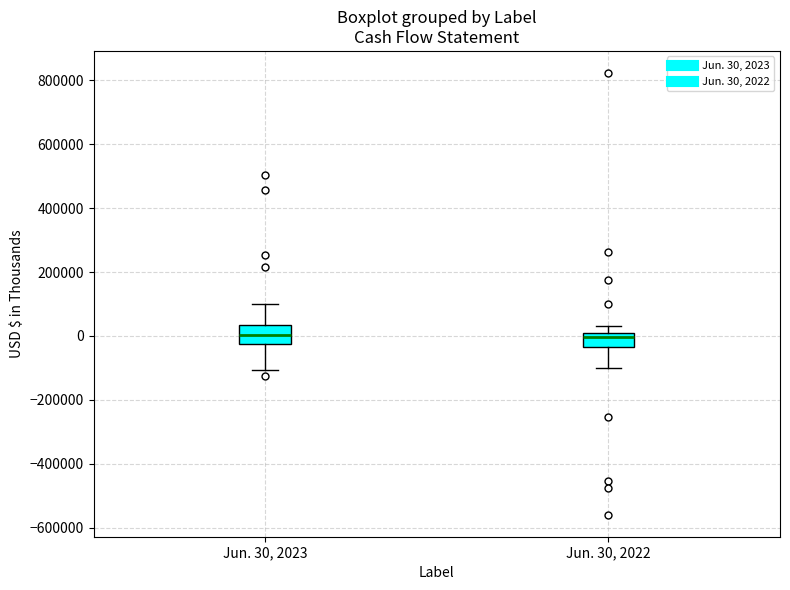

Where does the median line of the box for Jun. 30, 2022 sit on the y-axis? The values are not printed on the chart, so give them approximately, as read against the axis.

0